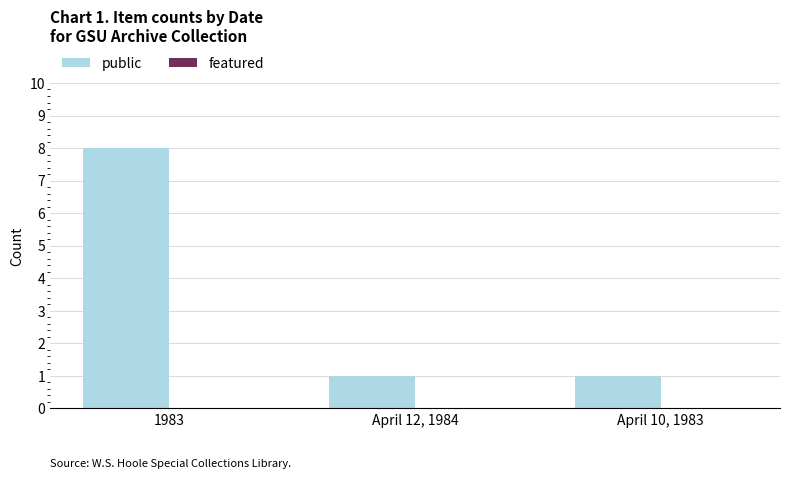

Are the bars horizontal?

No